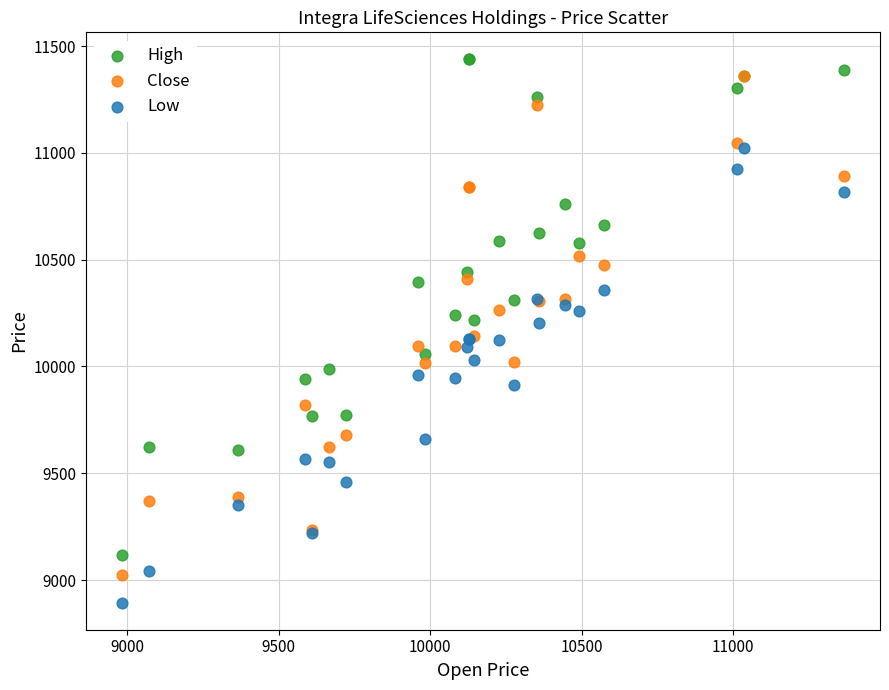

What are all the series names shown in the legend?

High, Close, Low